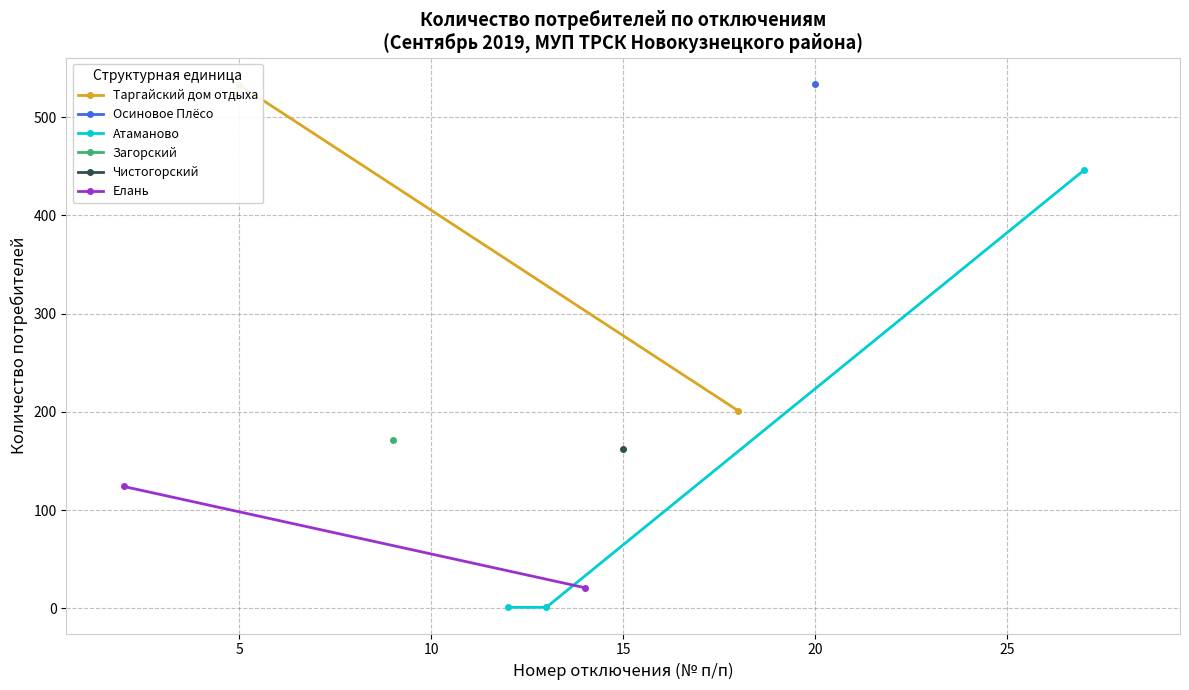

Does the chart have visible grid lines?

Yes